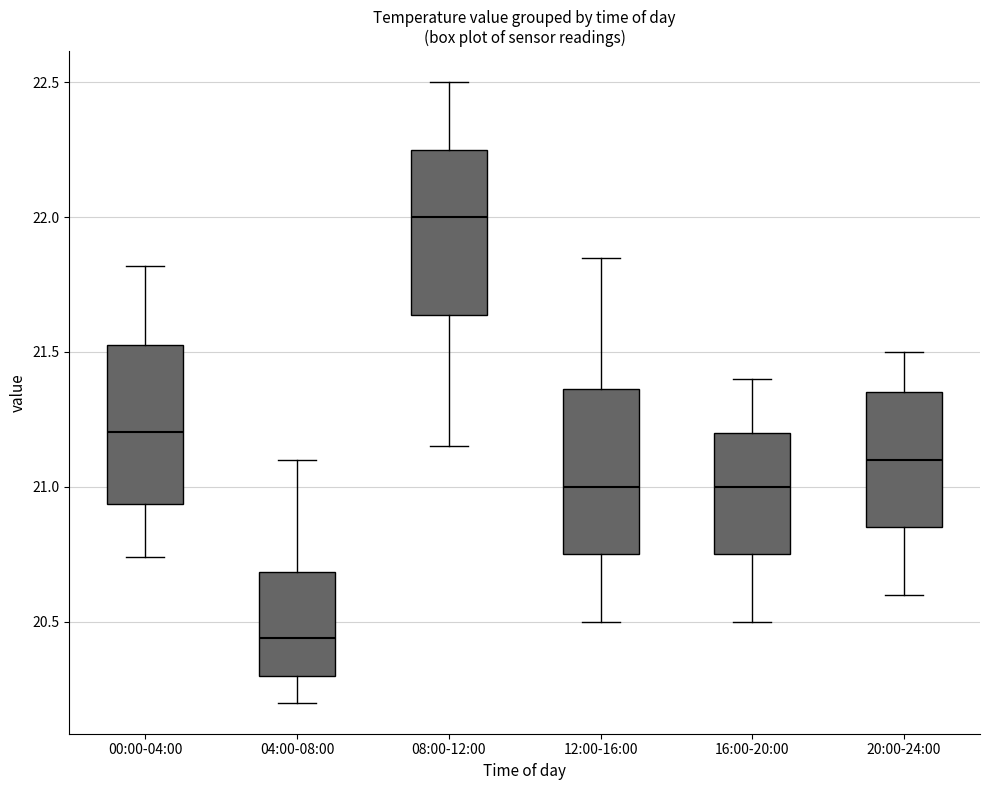

Reading left to right, transcribe this box plot: for each box, give where its median line is, the range the box spans, and where its two whiskers end, as read against the y-axis. The values are not printed on the chart, so give them approximately, as read against the axis.

00:00-04:00: median 21.20, box 20.95 to 21.55, whiskers 20.75 to 21.80
04:00-08:00: median 20.45, box 20.30 to 20.70, whiskers 20.20 to 21.10
08:00-12:00: median 22.00, box 21.65 to 22.25, whiskers 21.15 to 22.50
12:00-16:00: median 21.00, box 20.75 to 21.35, whiskers 20.50 to 21.85
16:00-20:00: median 21.00, box 20.75 to 21.20, whiskers 20.50 to 21.40
20:00-24:00: median 21.10, box 20.85 to 21.35, whiskers 20.60 to 21.50